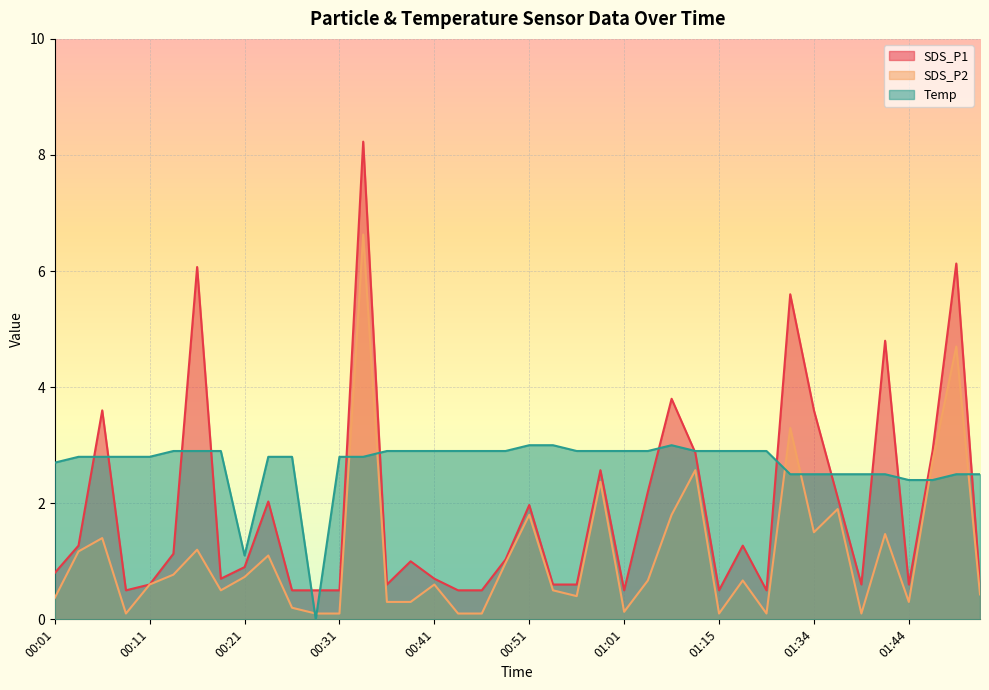

What is the difference between the highest and lowest values at 01:41?

3.3